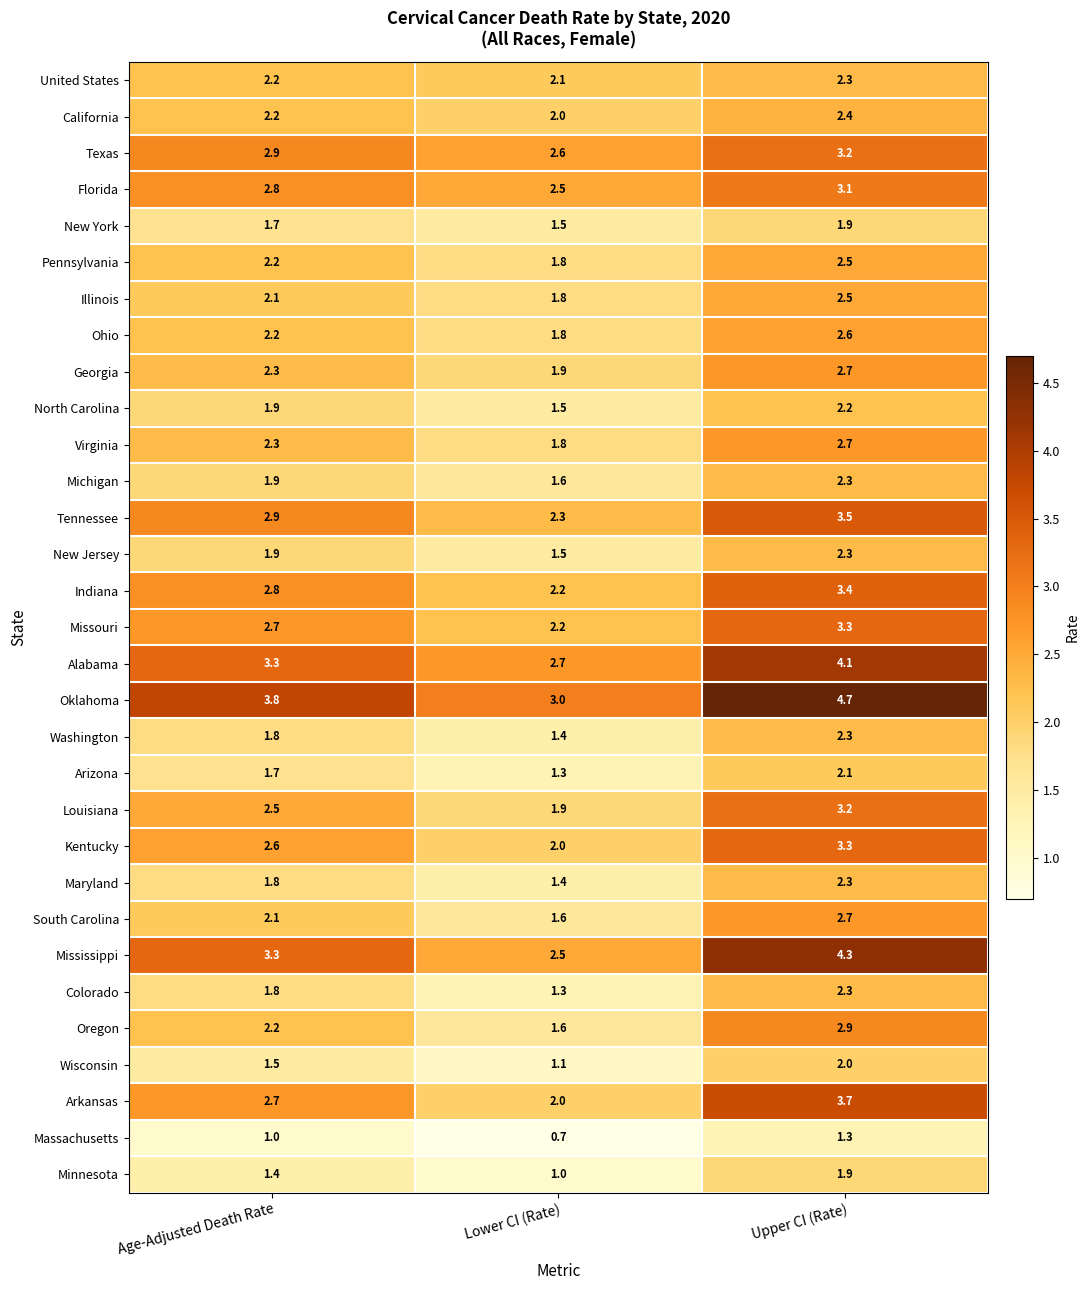

Rank the categories by Washington value from highest to lowest.

Upper CI (Rate), Age-Adjusted Death Rate, Lower CI (Rate)